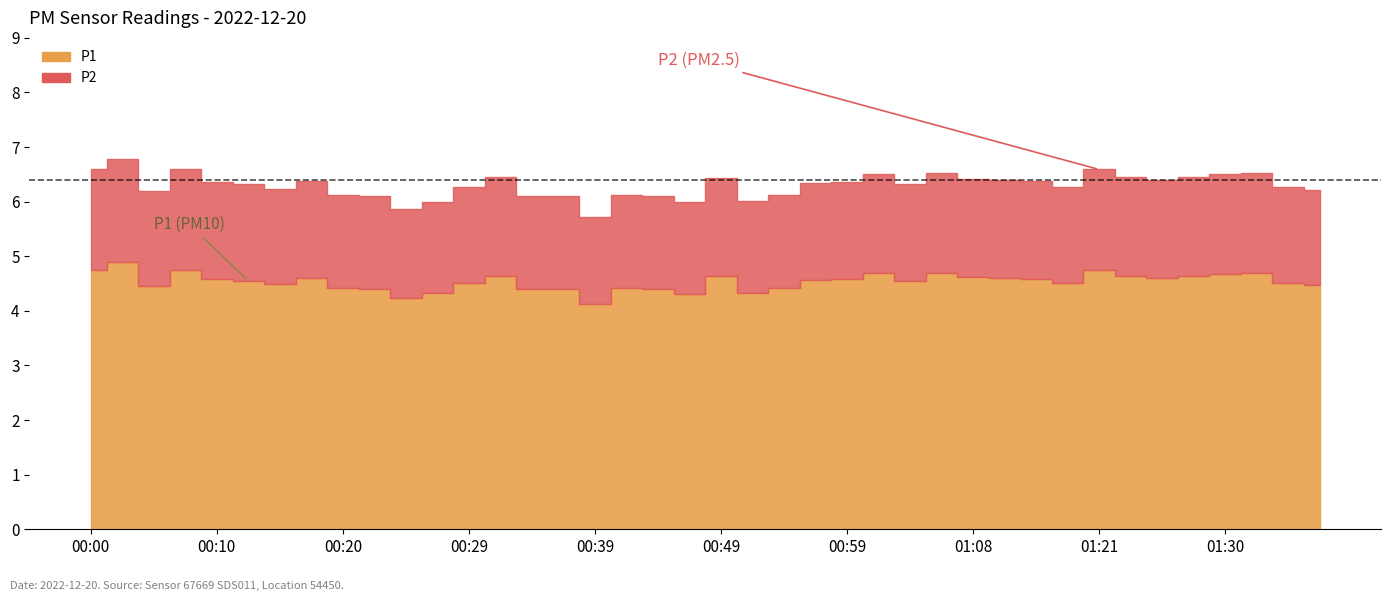

What is the label of the 9th point from the right?

01:18